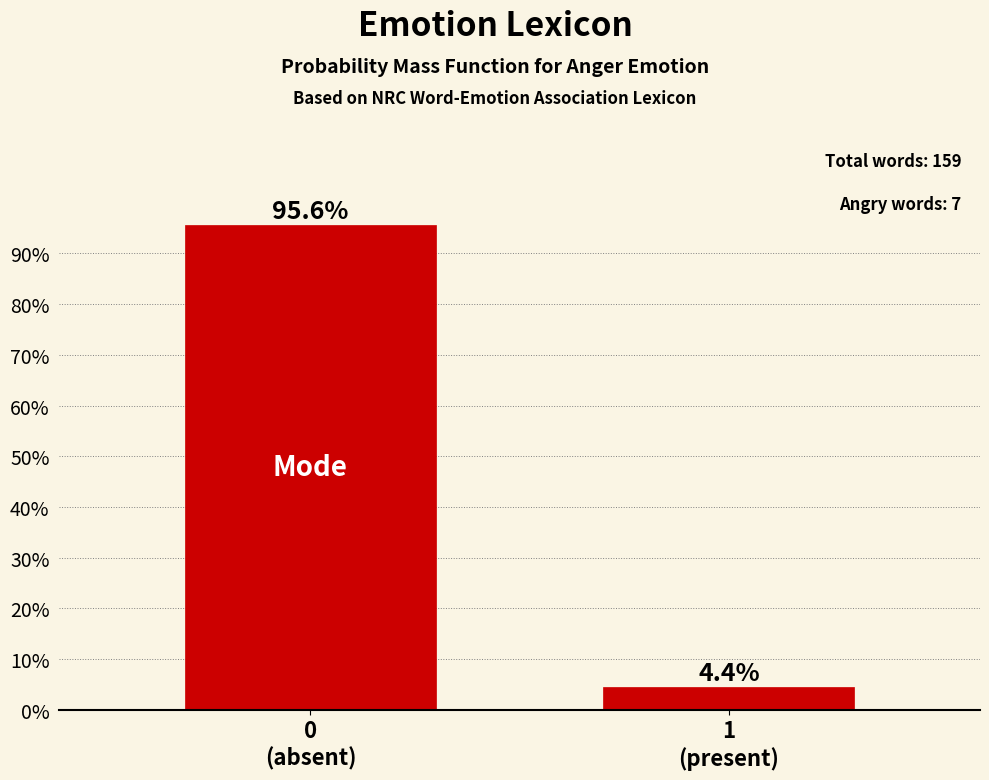

Reading left to right, what are all the values shown in this chart?

95.6	4.4